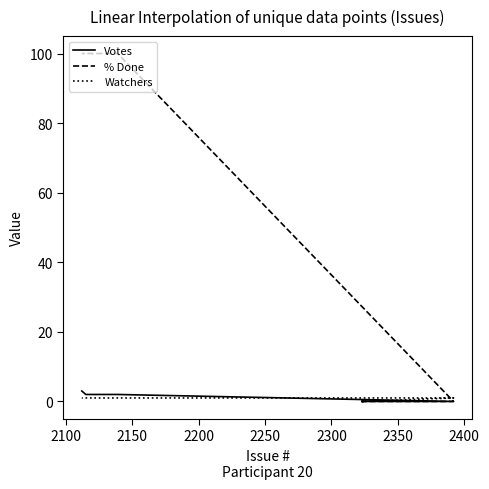

How many lines are shown in the chart?

3